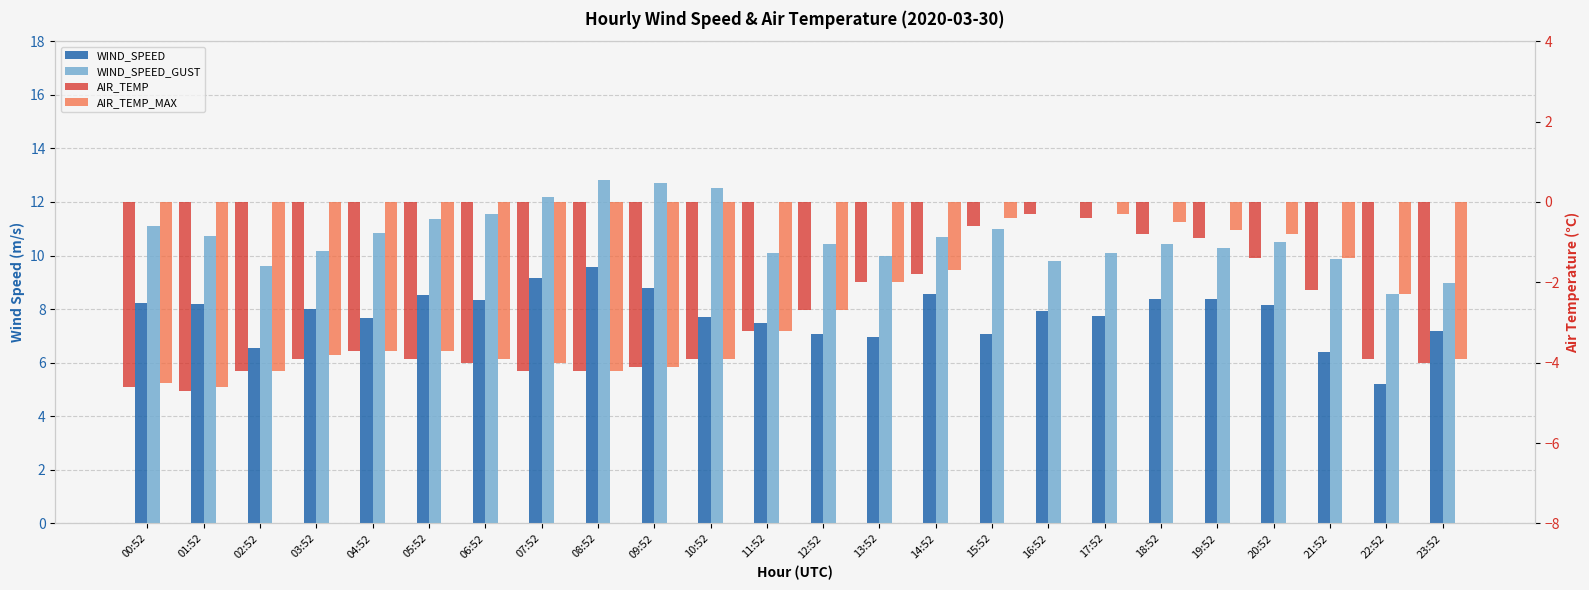

What is the sum of the AIR_TEMP values at 06:52 and 19:52?

-4.9